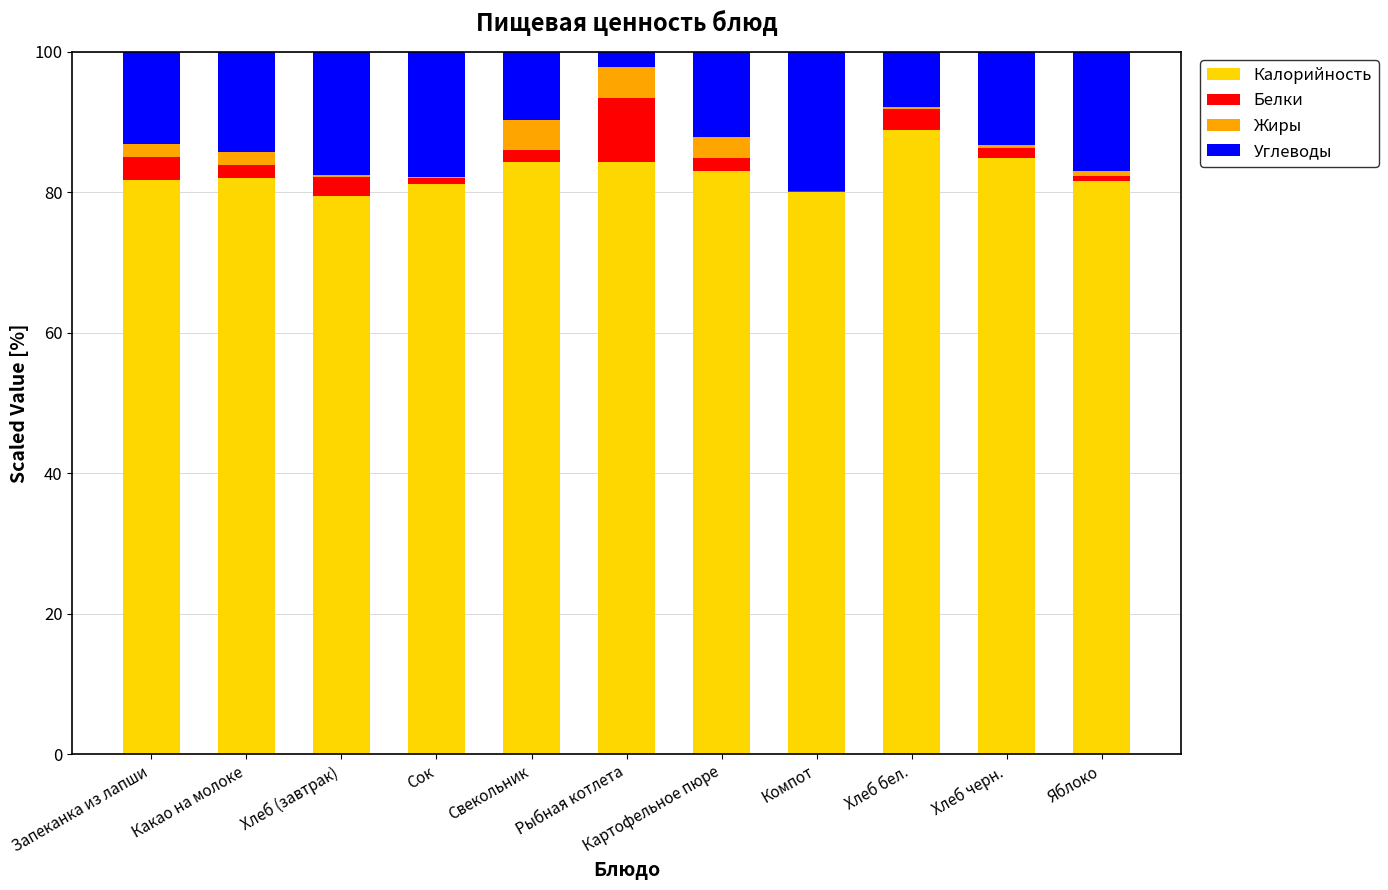

True or false: Калорийность has a value of 88.8 at Хлеб бел..

True